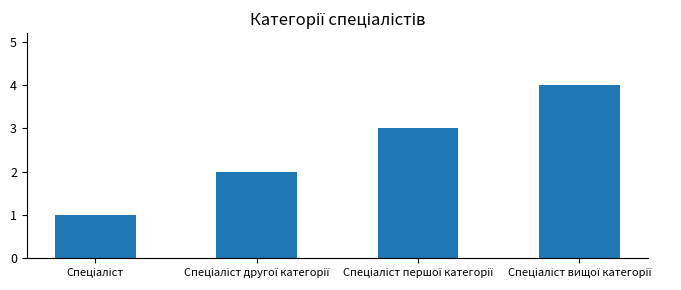

What is the sum of all values?

10